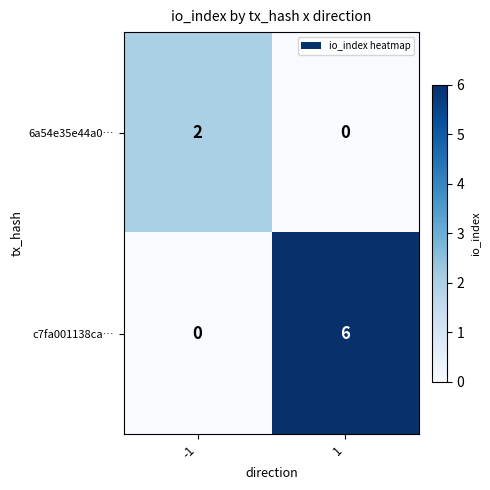

Is the value of 6a54e35e44a0… at -1 greater than the value of c7fa001138ca… at 1?

No